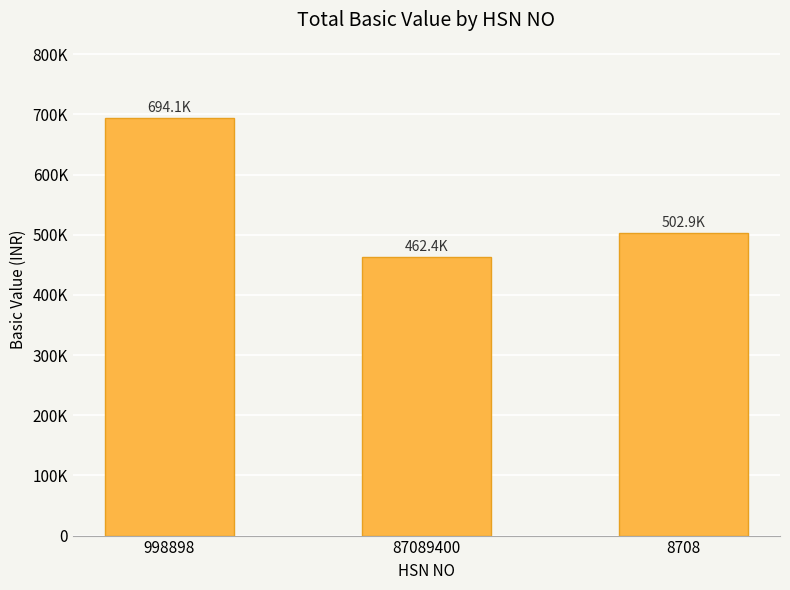

The value at 87089400 is 629287.5. True or false?

False